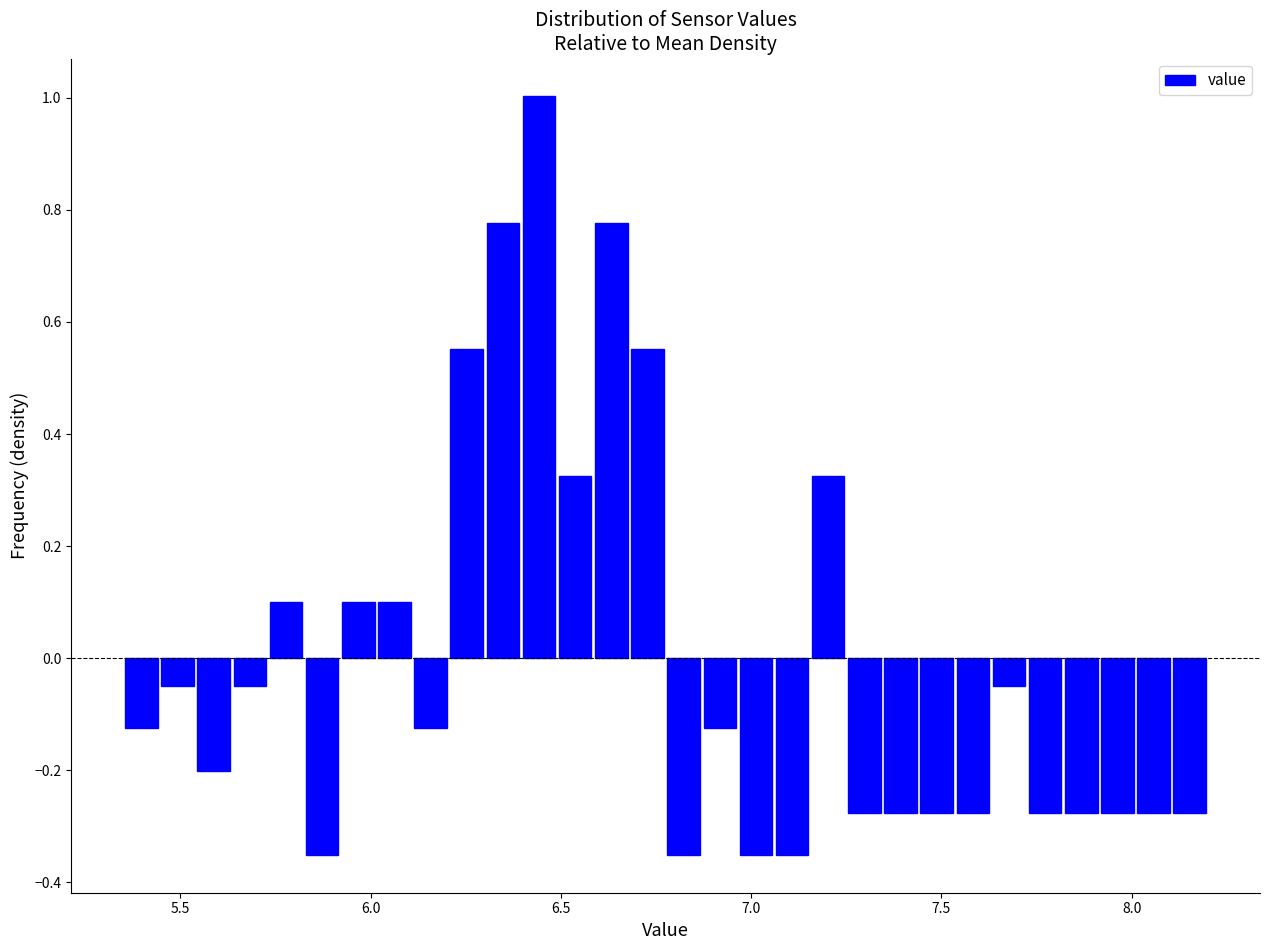

Around what value on the x-axis is the tallest bar? Give the approximate position of its centre, as read against the axis.

6.45